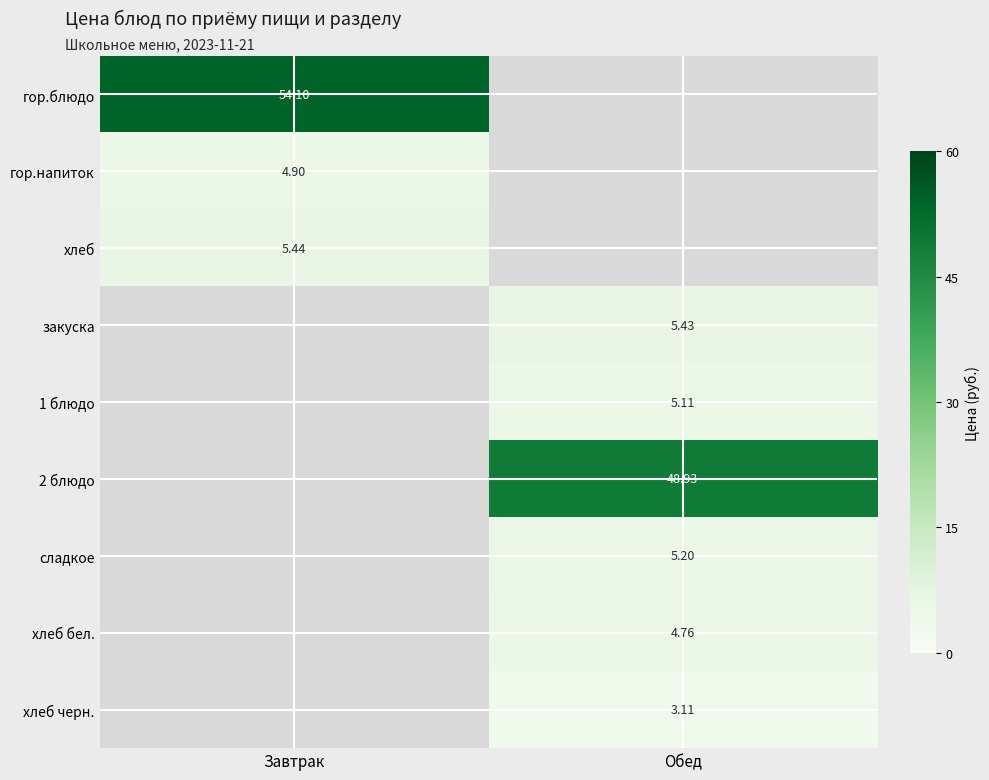

At how many categories does at least one series exceed 7?

2